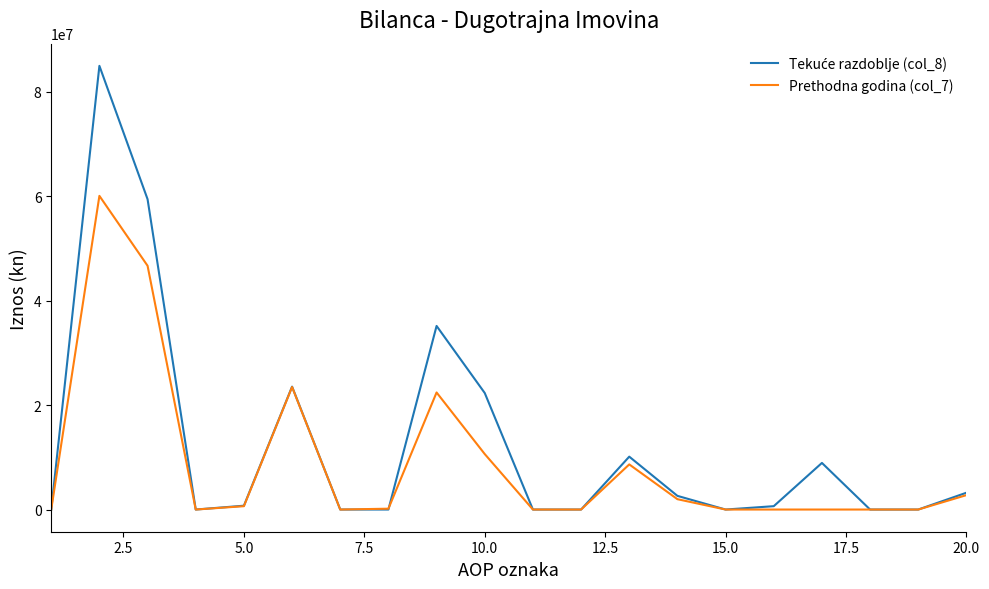

How many times do Prethodna godina (col_7) and Tekuće razdoblje (col_8) cross each other?

1